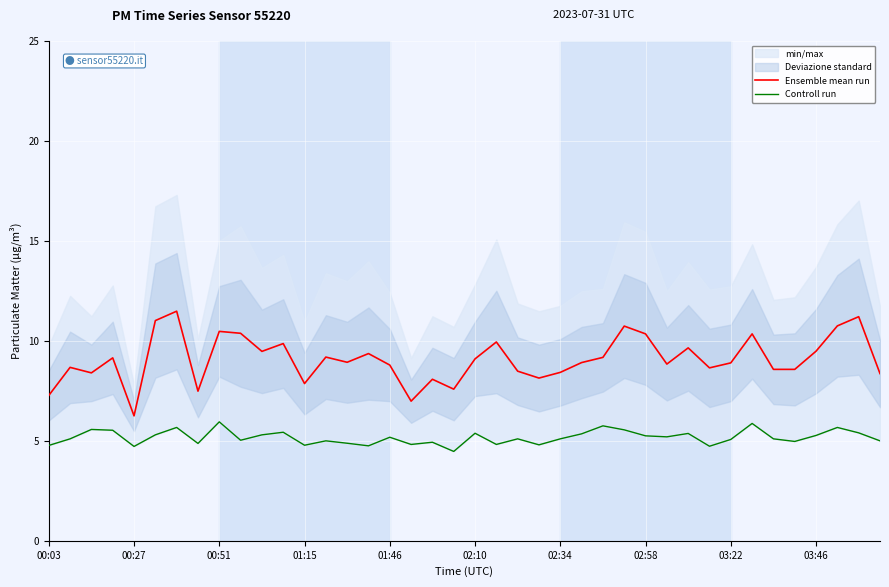

True or false: Controll run and Ensemble mean run cross at least once.

False